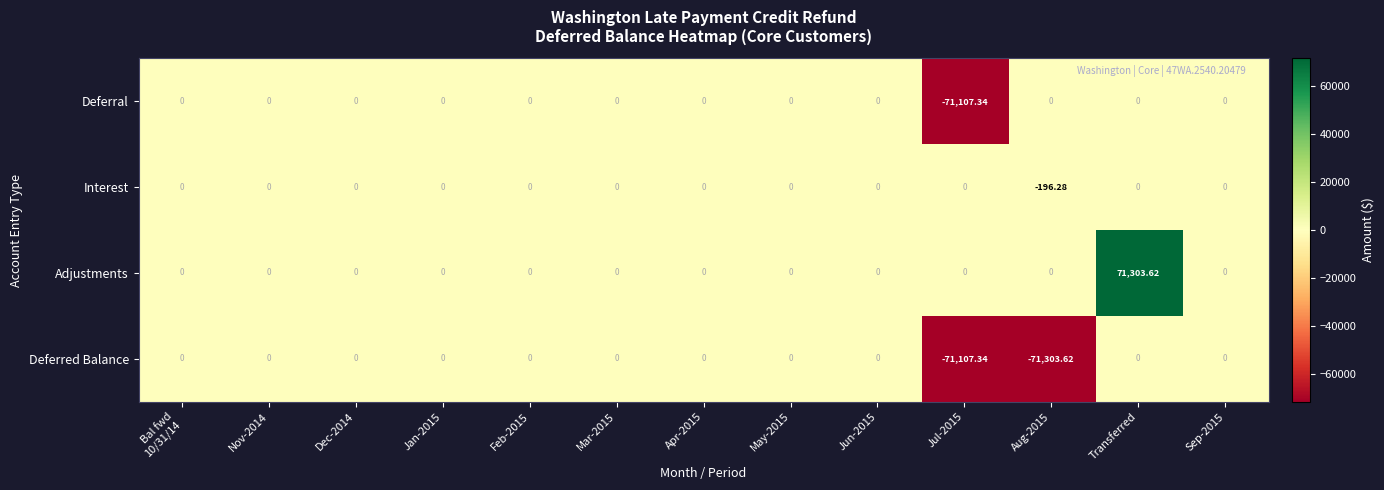

How many data points does each series have?

13